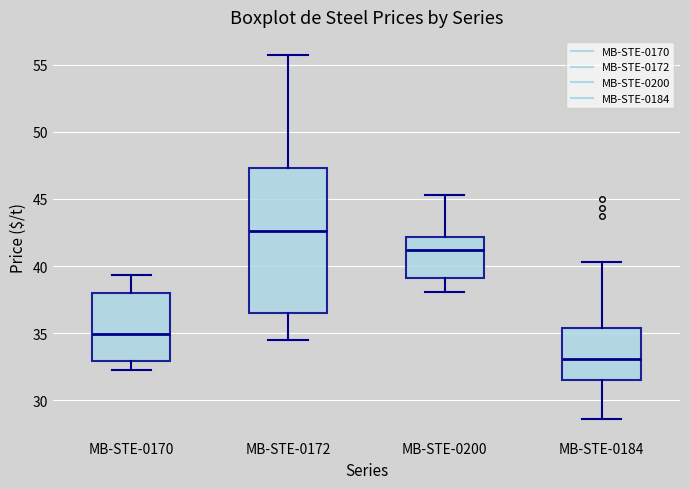

Where does the lower whisker of the box for MB-STE-0170 end on the y-axis? The values are not printed on the chart, so give them approximately, as read against the axis.

32.5